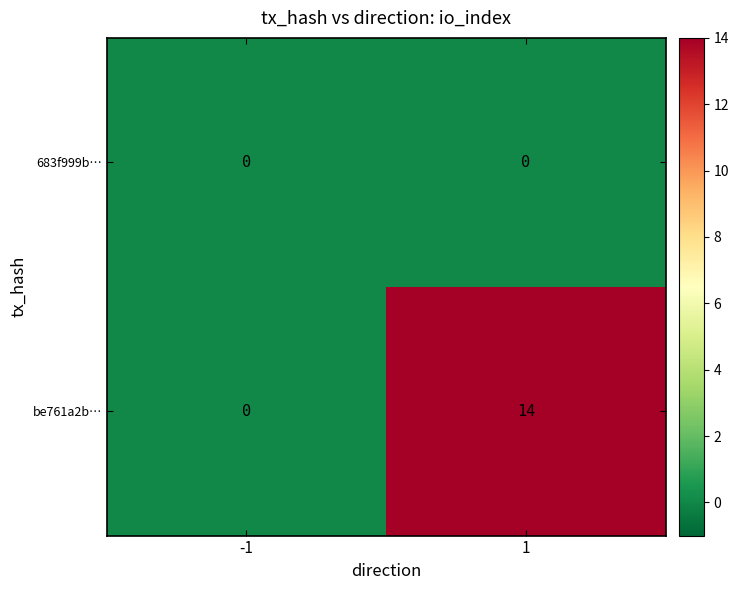

Reading left to right, transcribe all the data shown in this chart.

683f999b…: -1=0	1=0
be761a2b…: -1=0	1=14